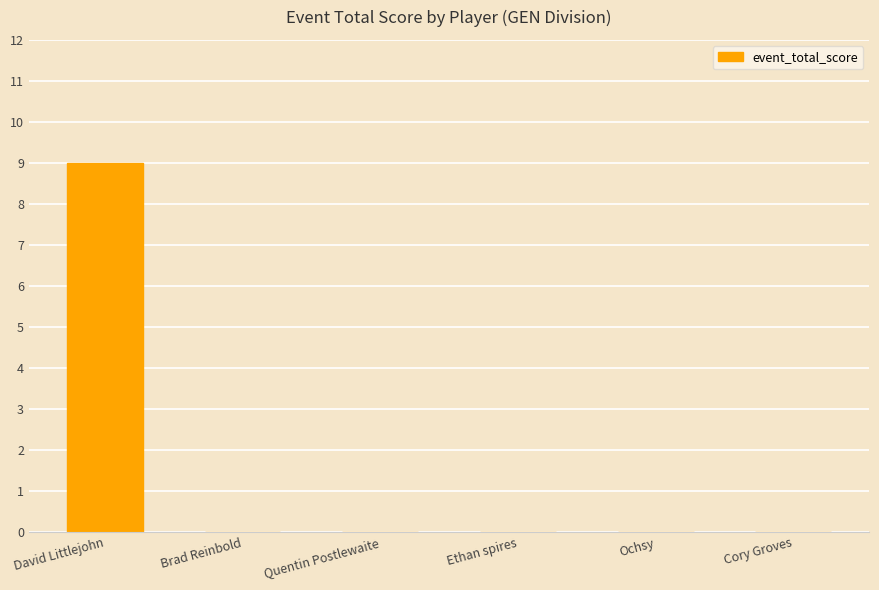

What is the average value?

2